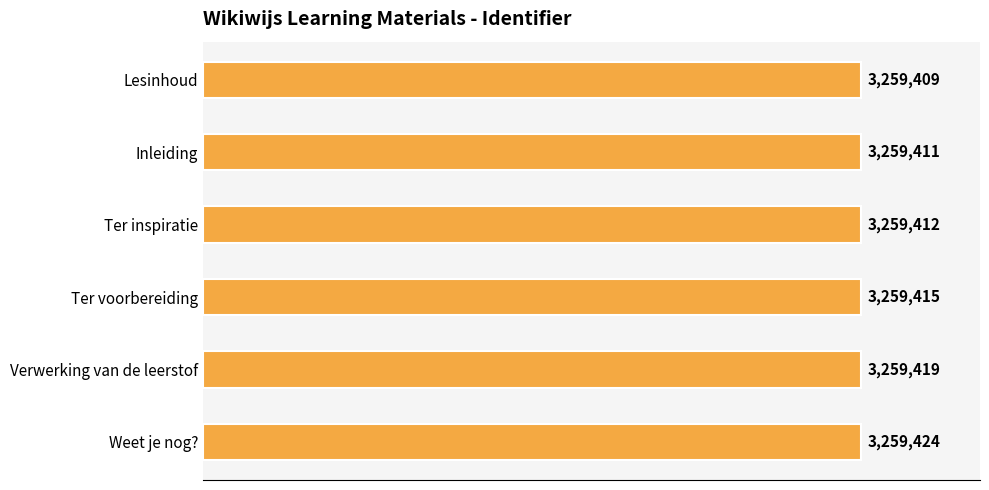

At which category does the chart reach its peak across all series?

Weet je nog?